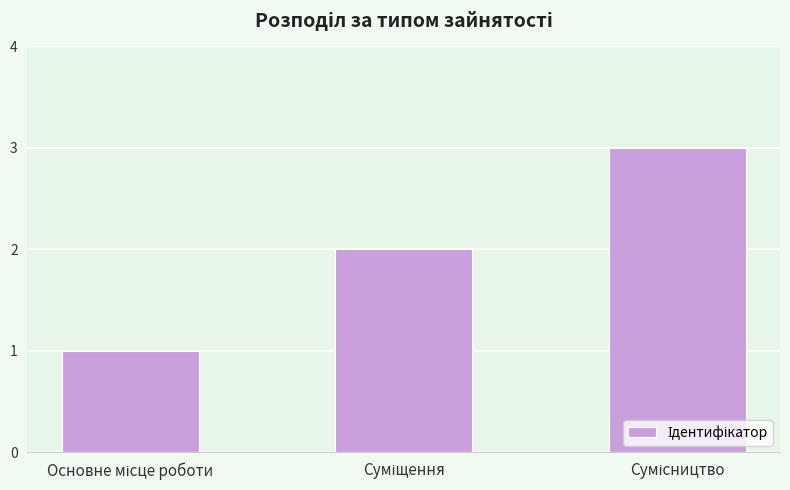

What is the sum of all values?

6